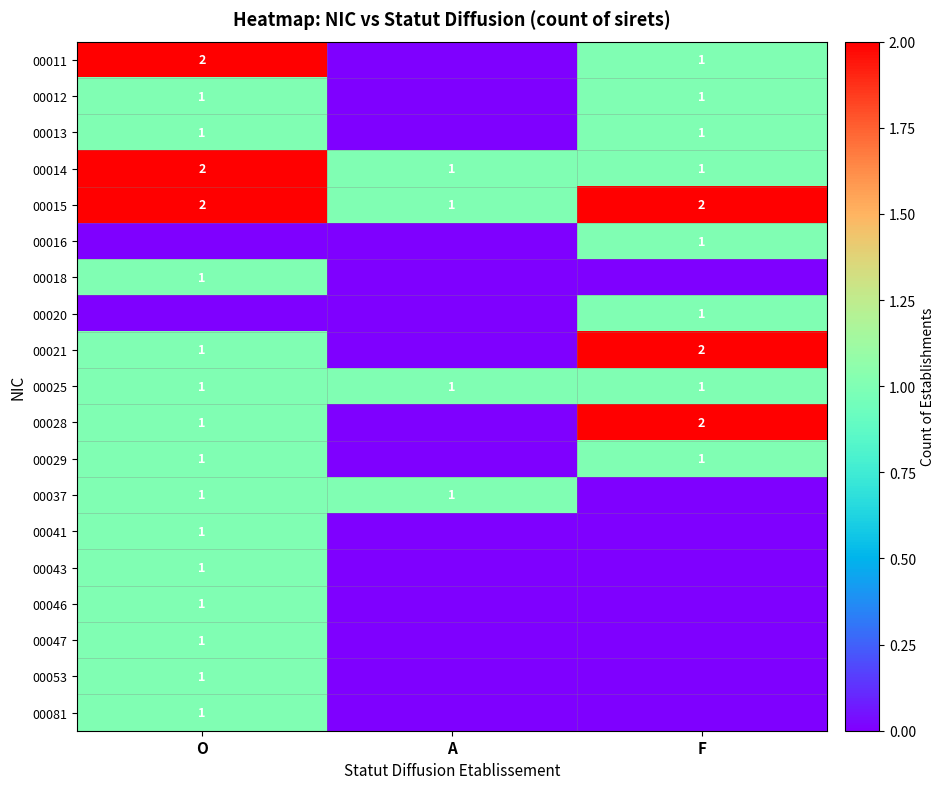

At which label is 00015 closest to 1?

A